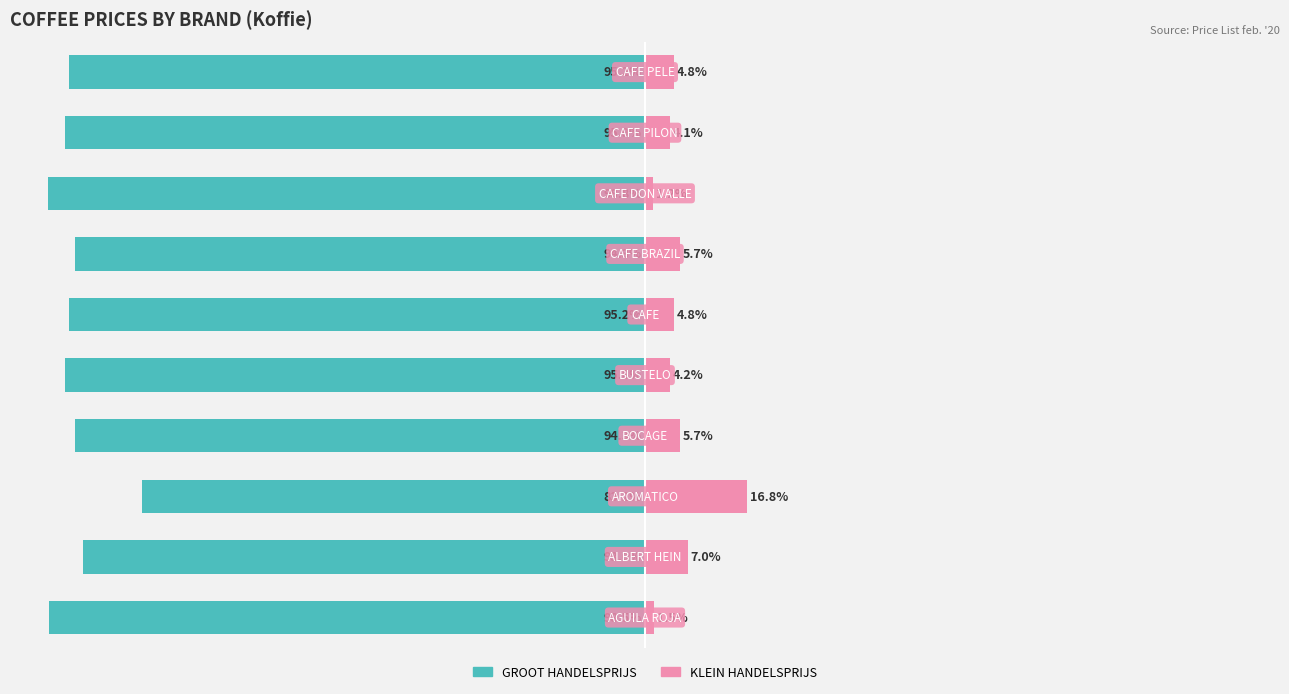

What is the difference between the KLEIN HANDELSPRIJS values at 1 and 8?

2.9